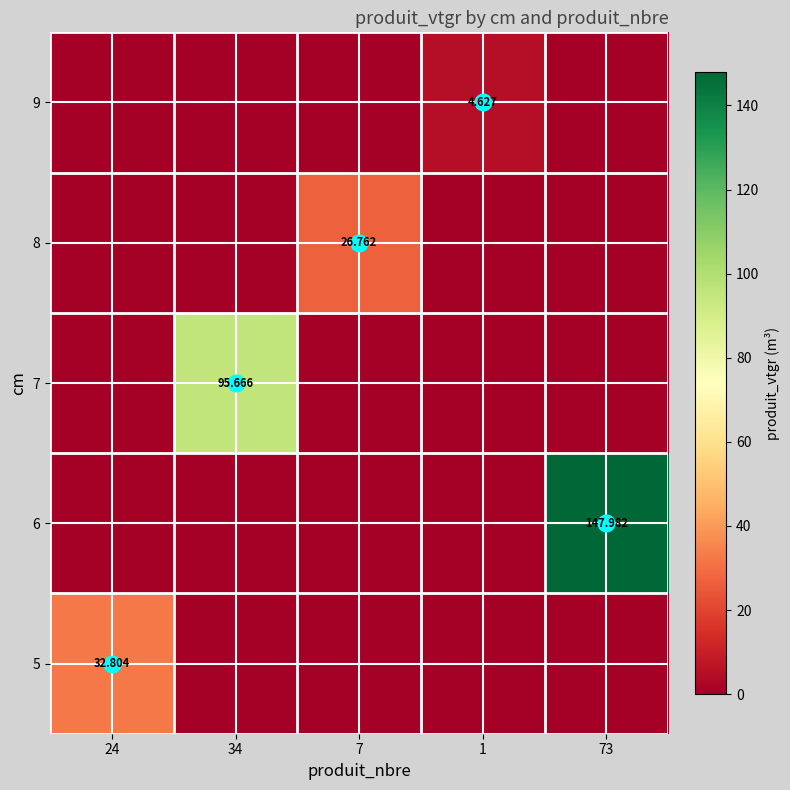

How many data points in 7 are above 0?

1